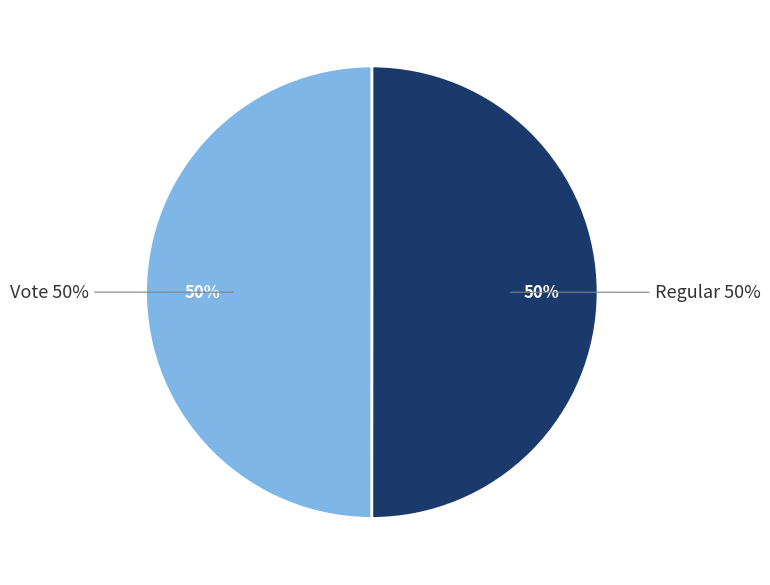

The Regular slice represents 35% of the pie. True or false?

False